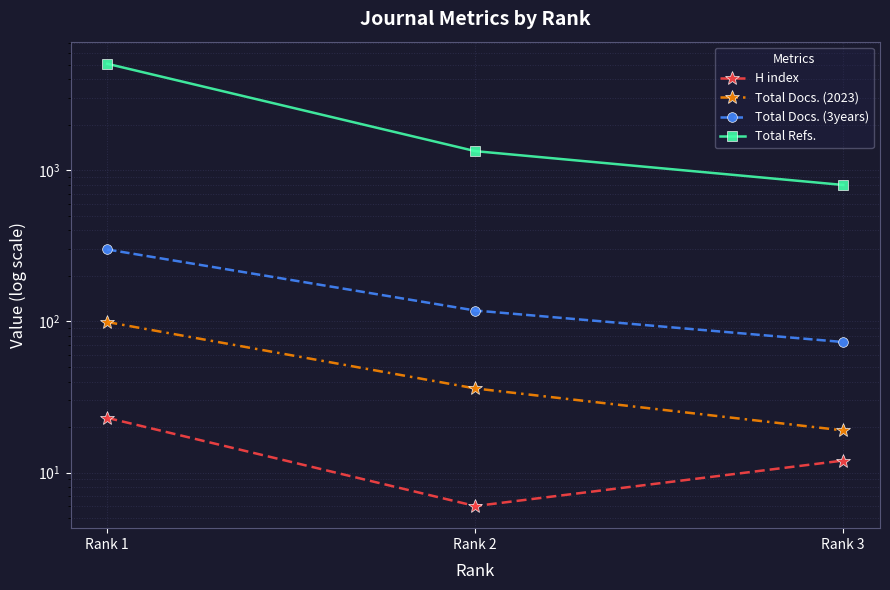

Rank the categories by Total Docs. (2023) value from lowest to highest.

Rank 3, Rank 2, Rank 1